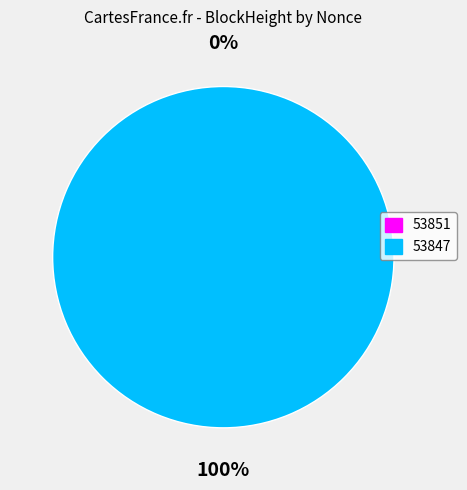

Rank the categories by value from highest to lowest.

53847, 53851